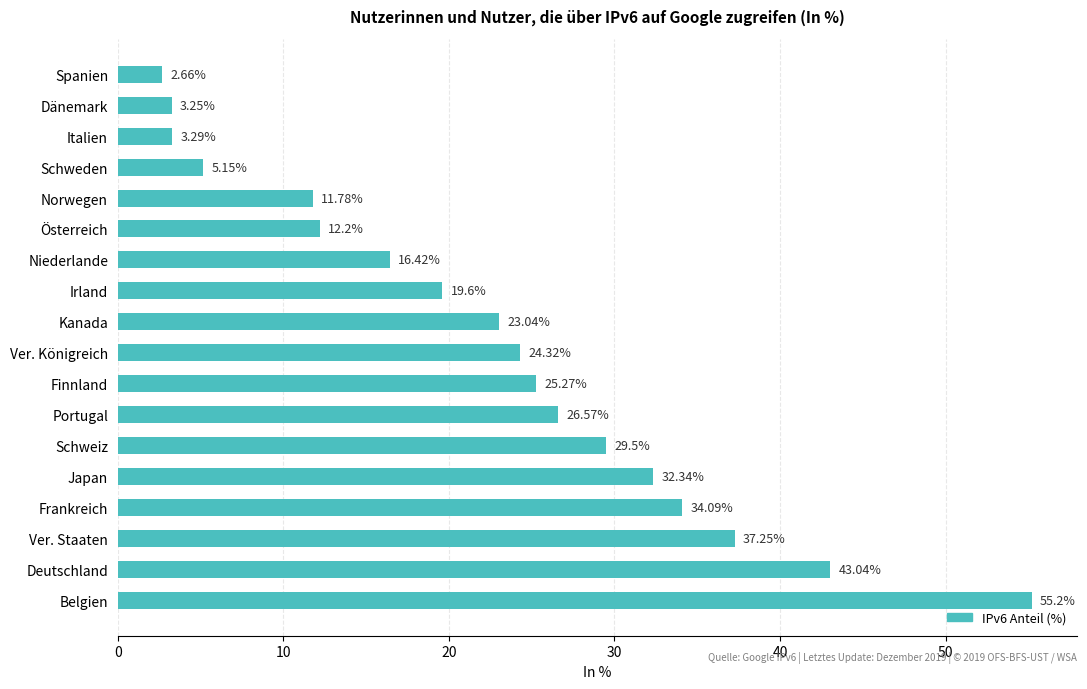

What is the difference between the maximum and minimum values?

52.5